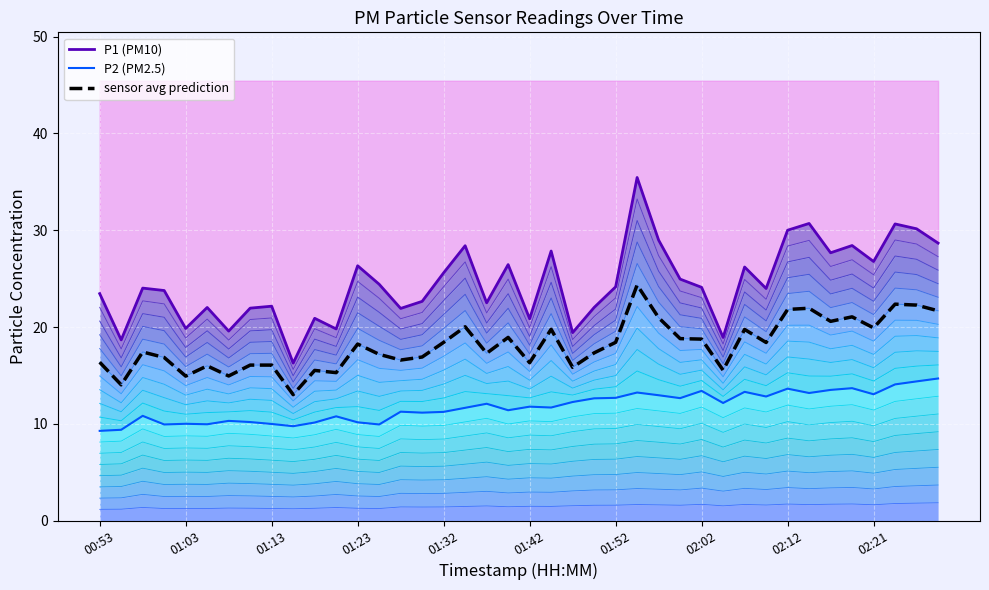

True or false: P2 (PM2.5) and sensor avg prediction cross at least once.

False